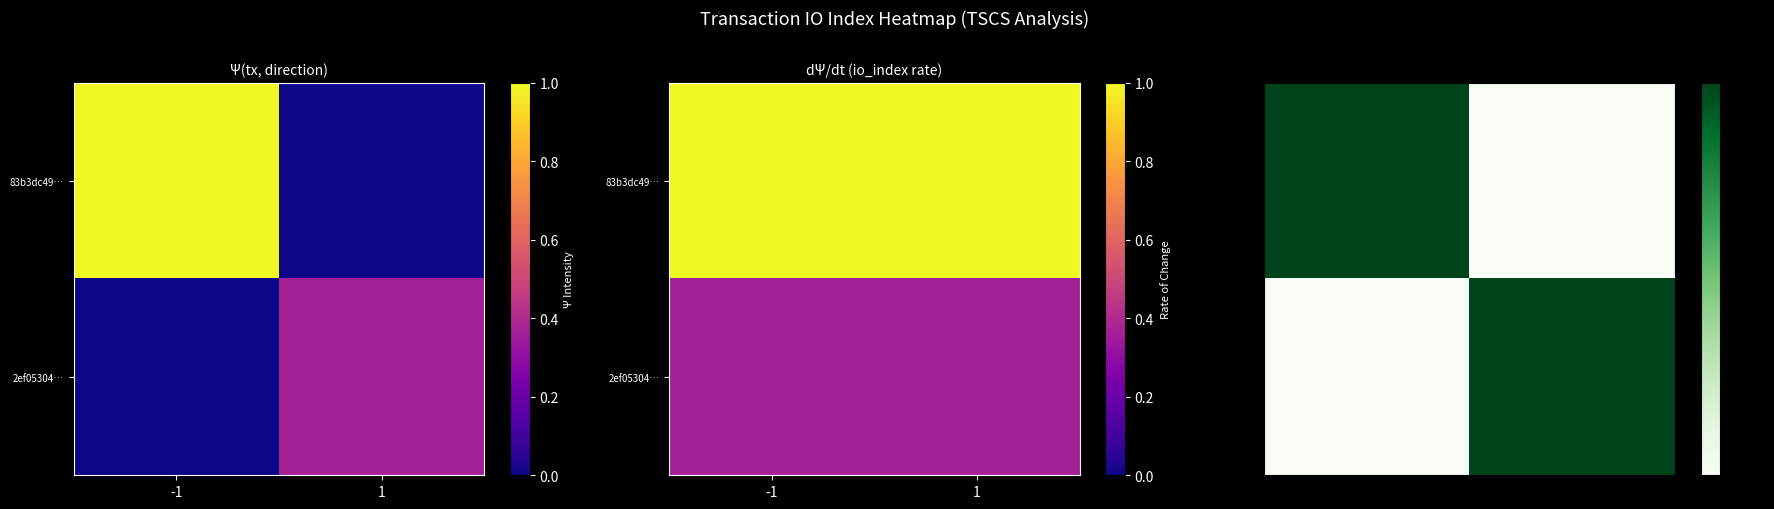

Which has a higher value, -1 or 1?

-1